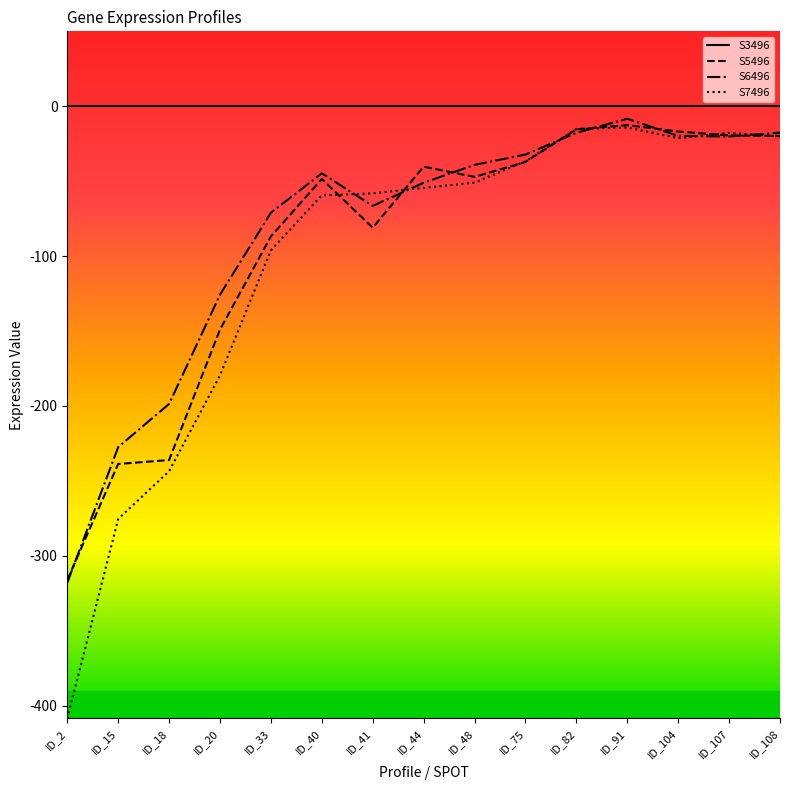

True or false: S5496 has a value of -149.1 at ID_20.

True